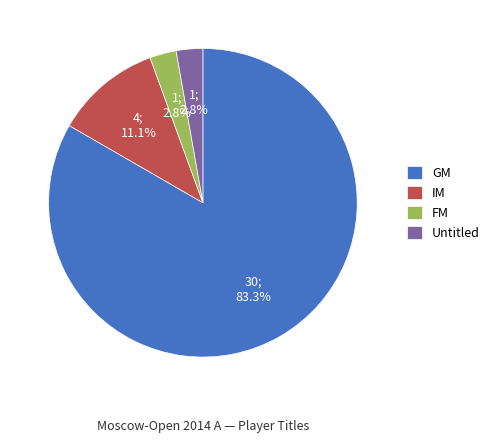

Which slice is the largest?

GM